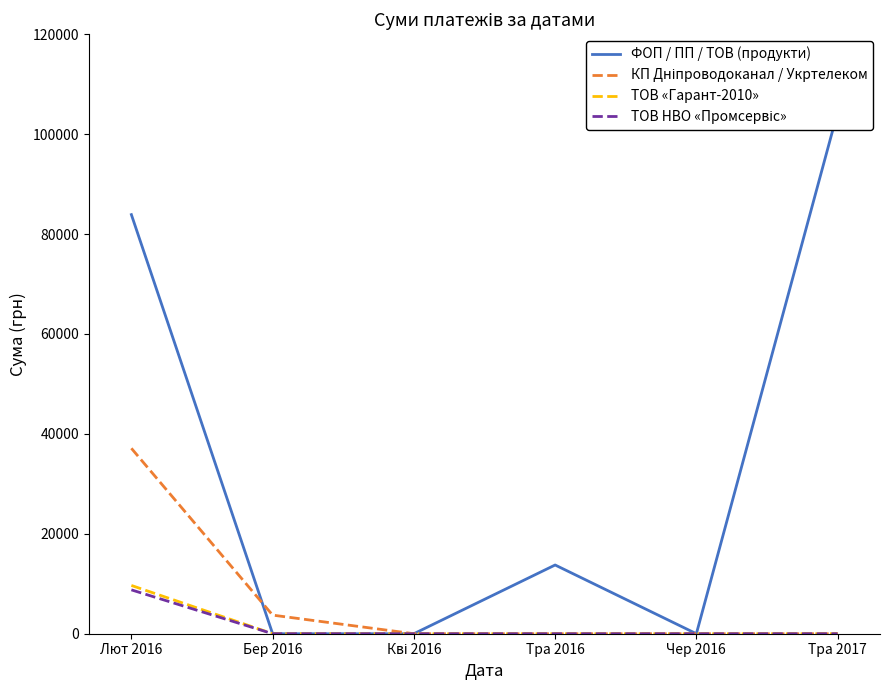

At Лют 2016, list the series in order from largest to smallest.

ФОП / ПП / ТОВ (продукти), КП Дніпроводоканал / Укртелеком, ТОВ «Гарант-2010», ТОВ НВО «Промсервіс»